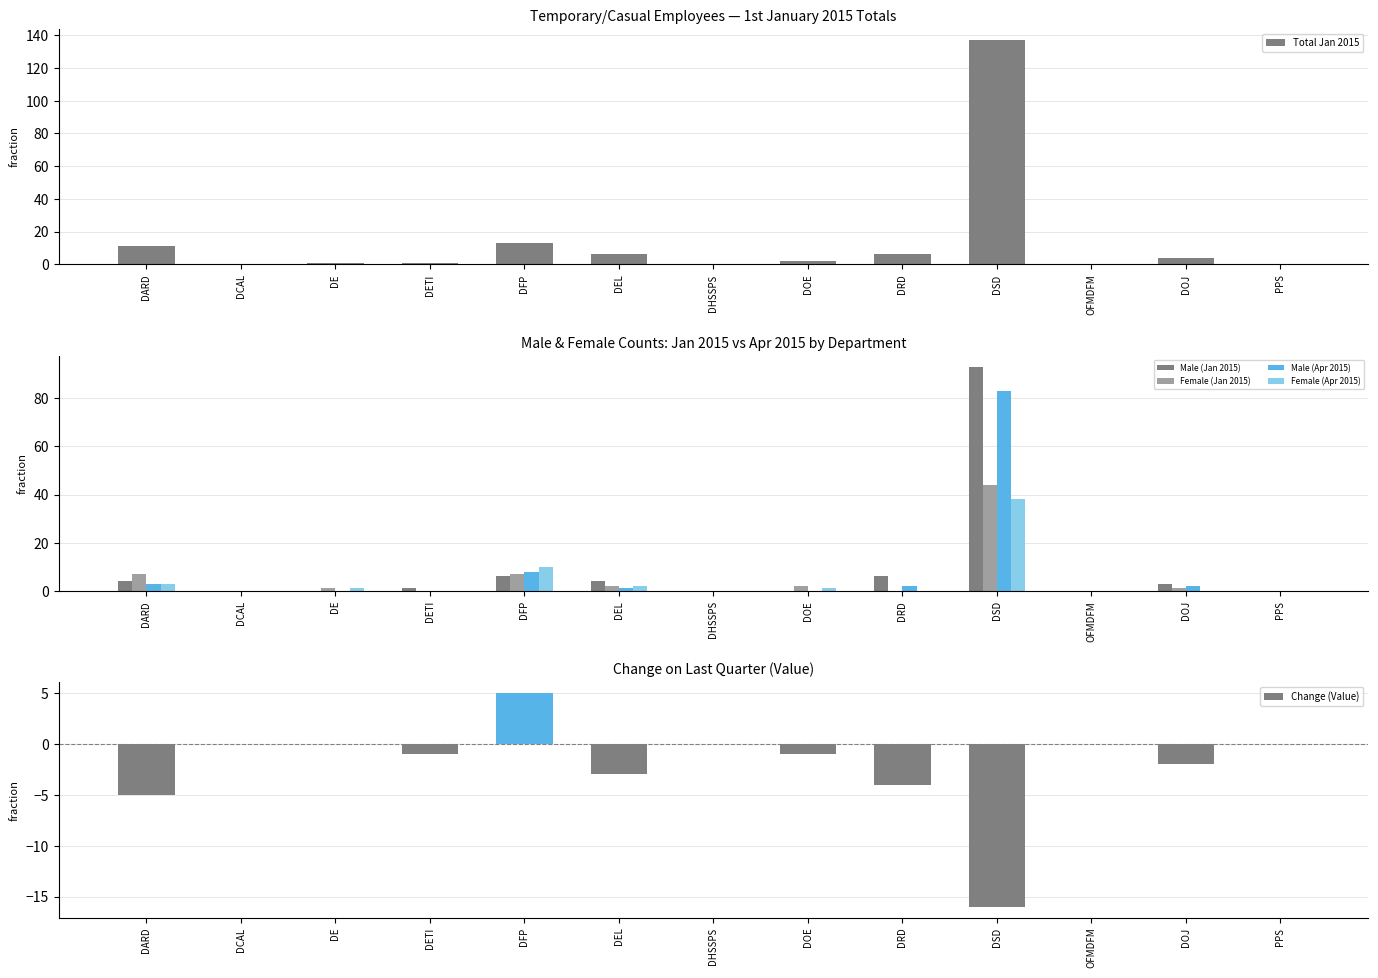

How many distinct data groups are displayed?

6